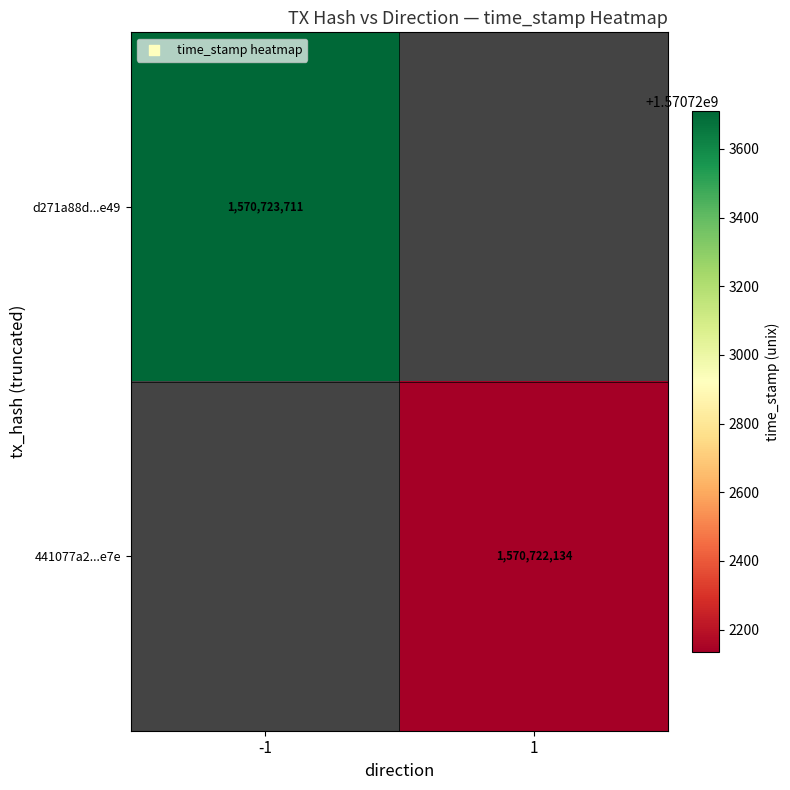

Is the value of 441077a2...e7e at 1 greater than the value of d271a88d...e49 at -1?

No